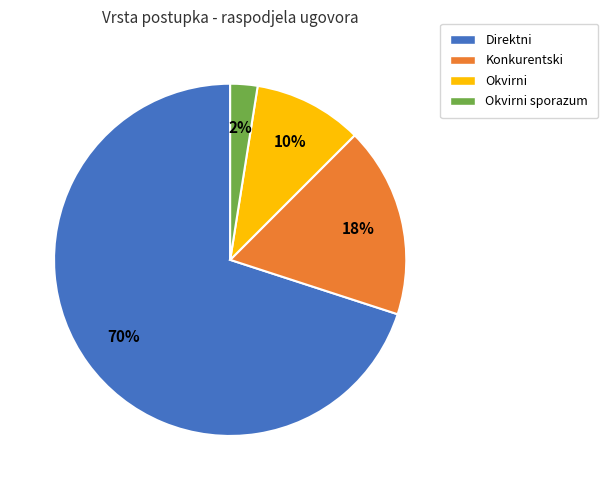

To the nearest percent, what is the combined percentage of Konkurentski and Okvirni sporazum?

20%